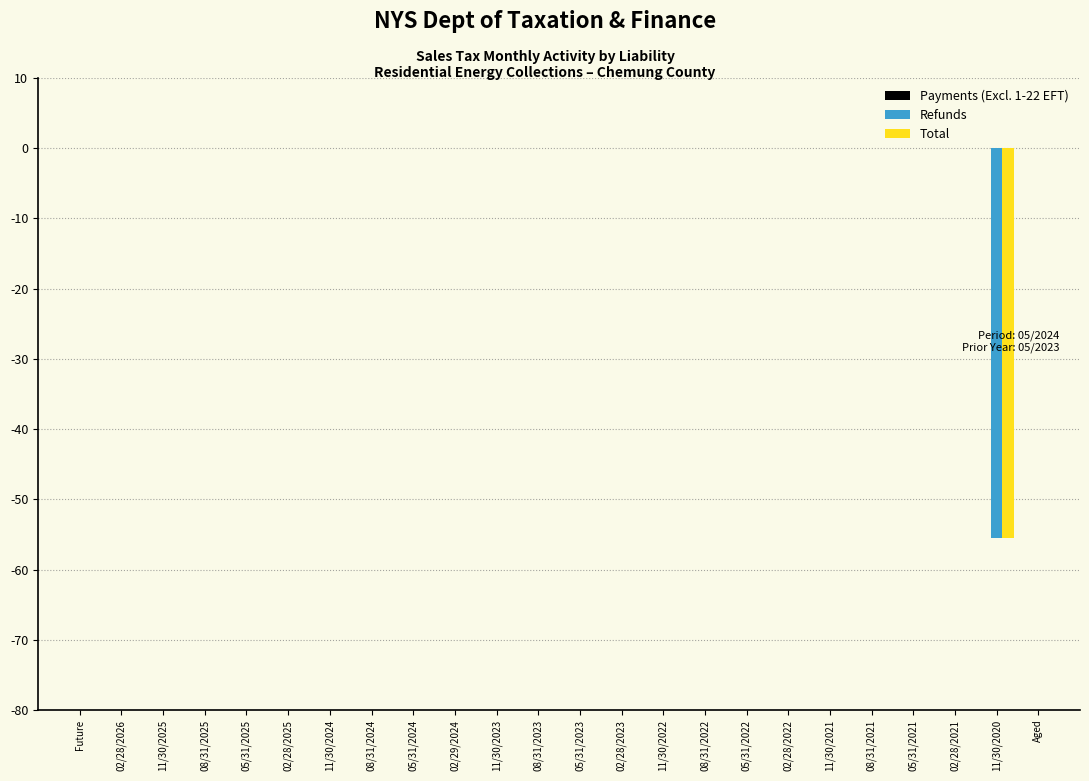

What is the sum of all Refunds values?

-55.5